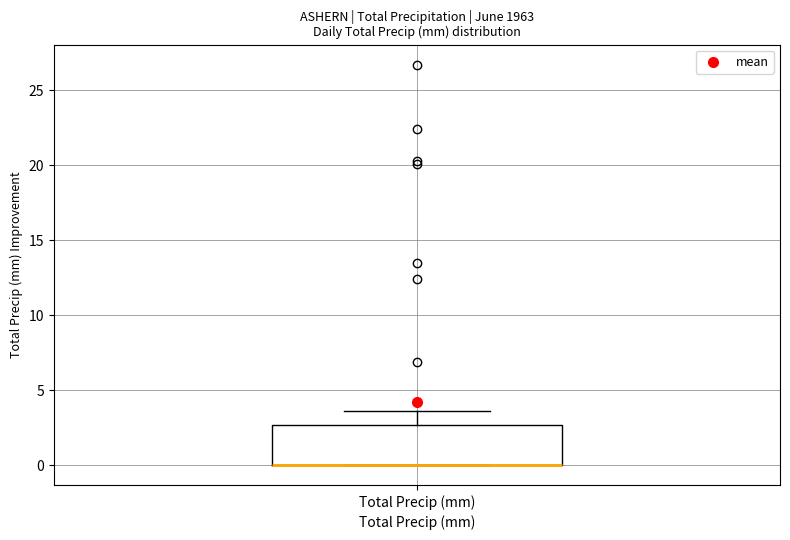

Read this box plot against the y-axis: the position of the median line, the range covered by the box, and the ends of both whiskers. The values are not printed on the chart, so give them approximately, as read against the axis.

median 0.0 (drawn on the box's lower edge), box 0.0 to 2.5, whiskers 0.0 to 3.5